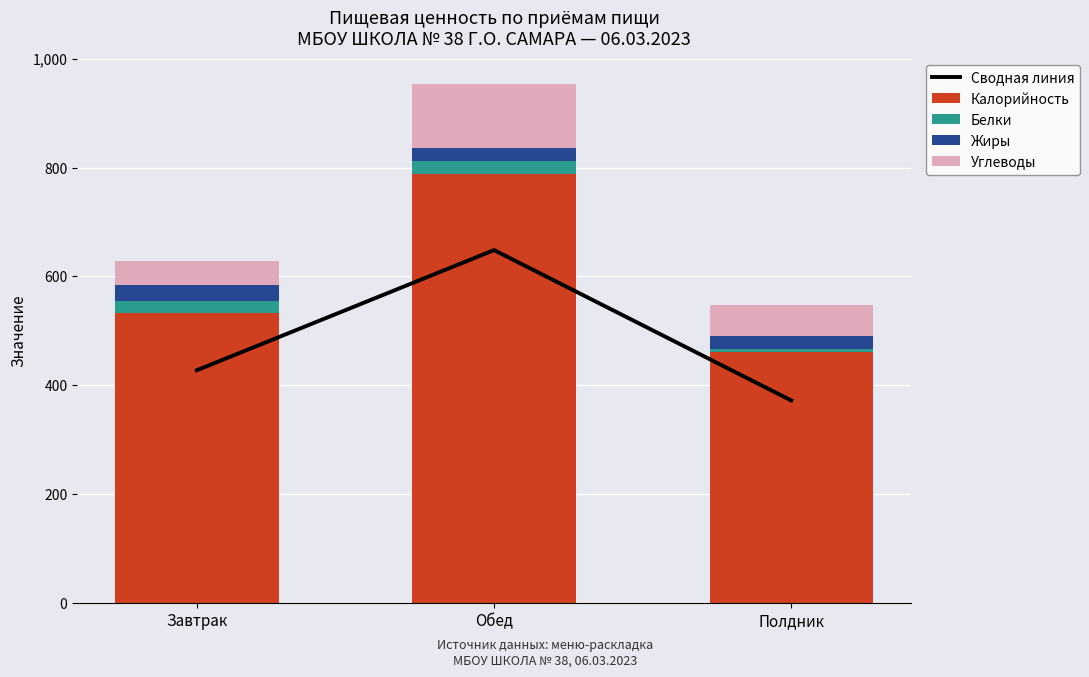

What is the average value of the Сводная линия series?

482.6